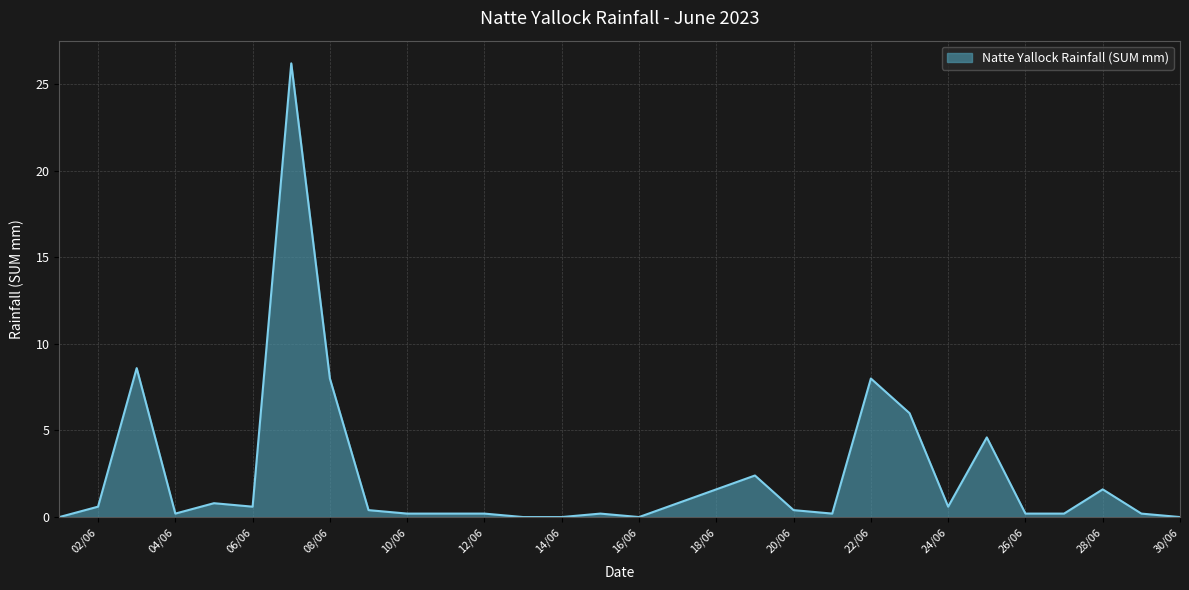

What is the greatest value displayed?

26.2